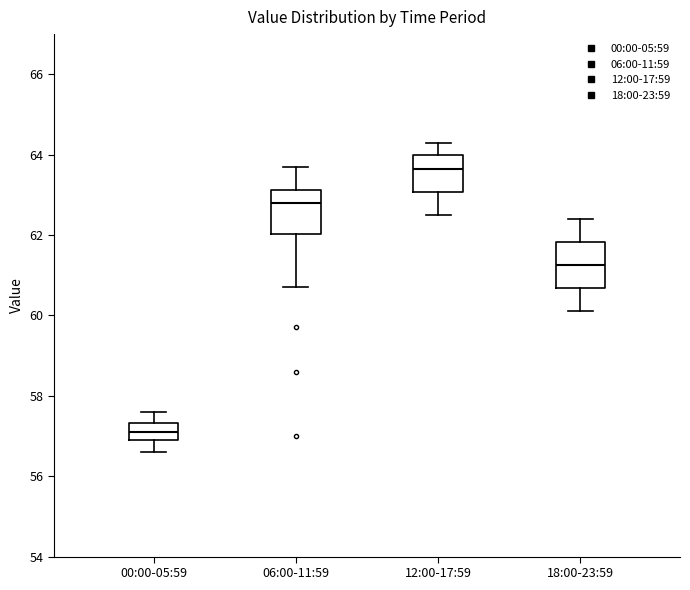

Reading left to right, transcribe this box plot: for each box, give where its median line is, the range the box spans, and where its two whiskers end, as read against the y-axis. The values are not printed on the chart, so give them approximately, as read against the axis.

00:00-05:59: median 57.2, box 57.0 to 57.4, whiskers 56.6 to 57.6
06:00-11:59: median 62.8, box 62.0 to 63.2, whiskers 60.8 to 63.8
12:00-17:59: median 63.6, box 63.0 to 64.0, whiskers 62.6 to 64.4
18:00-23:59: median 61.2, box 60.6 to 61.8, whiskers 60.2 to 62.4